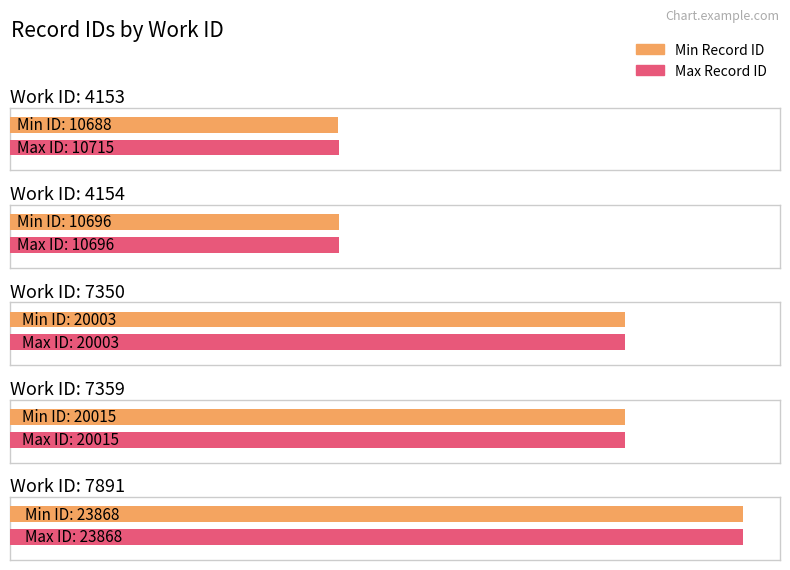

Where is the data nearest to the value 17278?

7350